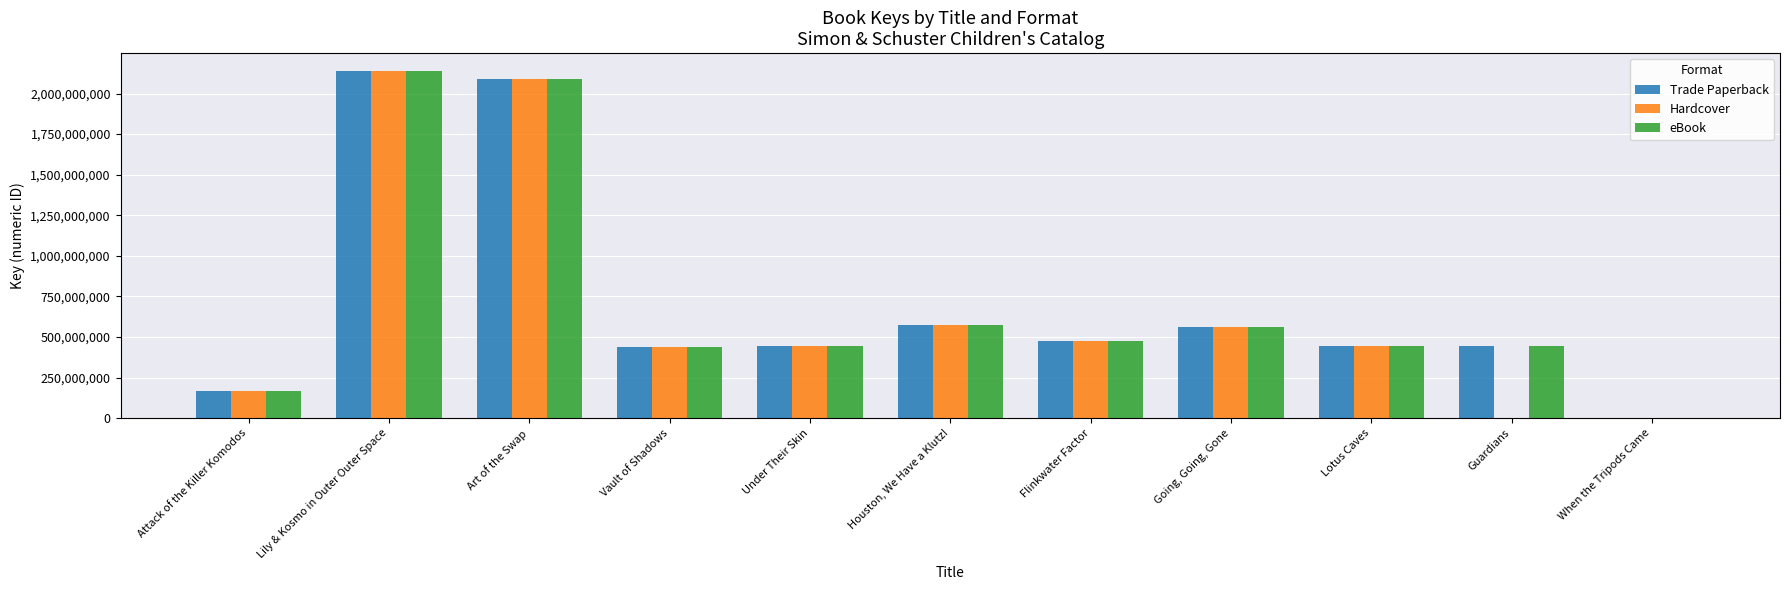

At which category is the sum across all series the highest?

Lily & Kosmo in Outer Outer Space